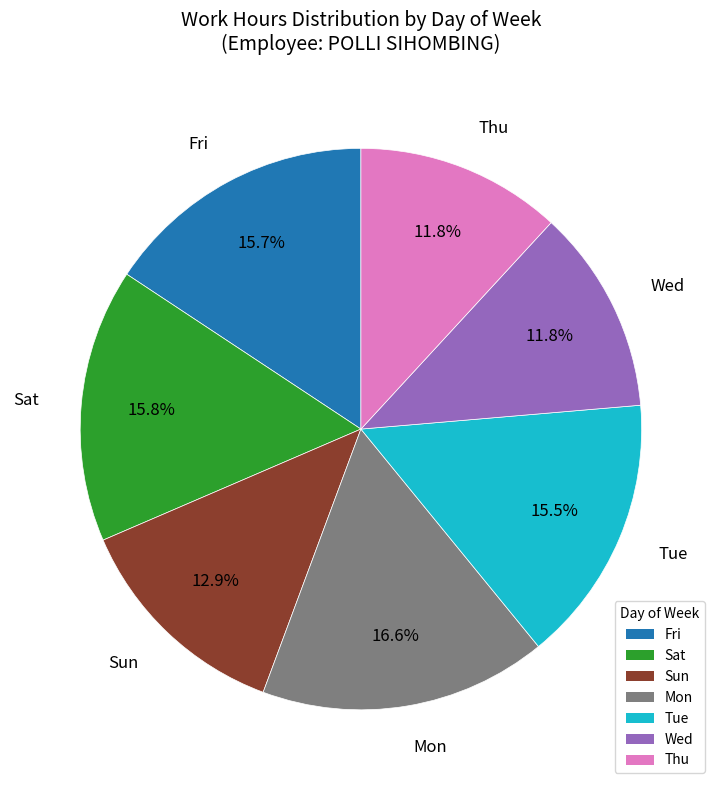

What is the ratio of the value at Thu to the value at Fri?

0.8